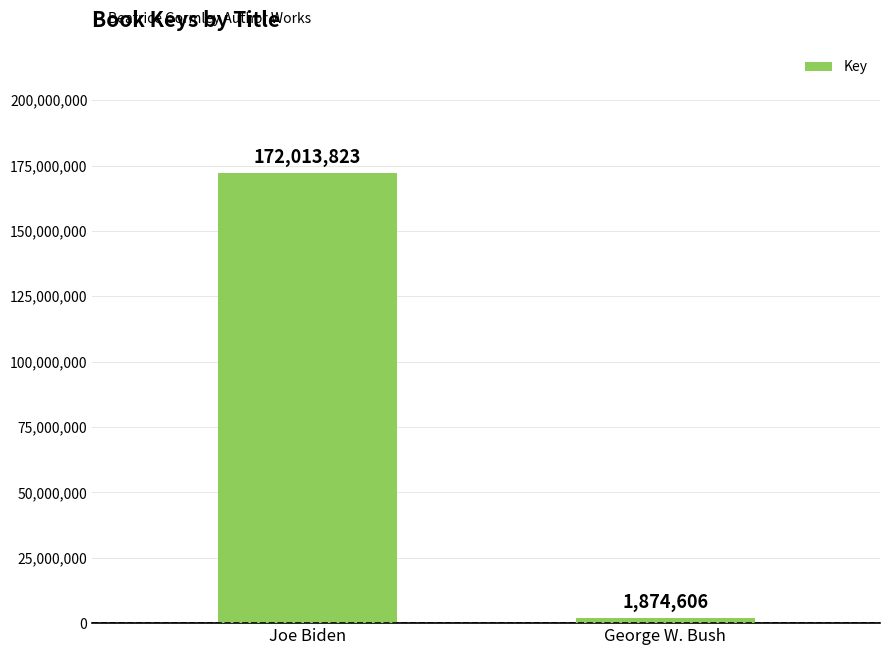

What position from the right is Joe Biden?

2